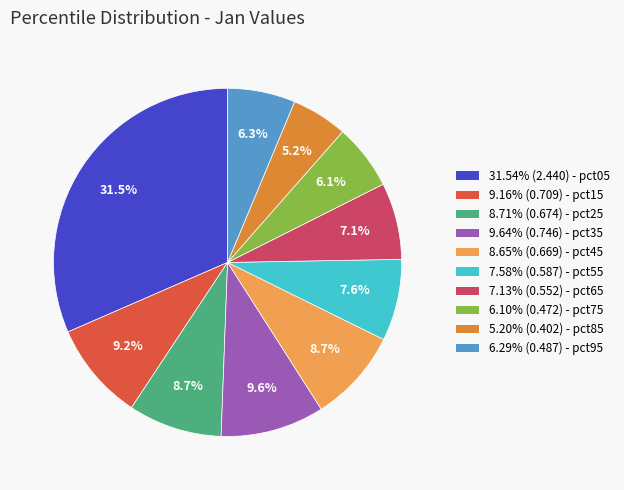

Is the sum of 9.64% (0.746) - pct35 and 9.16% (0.709) - pct15 greater than half?

No